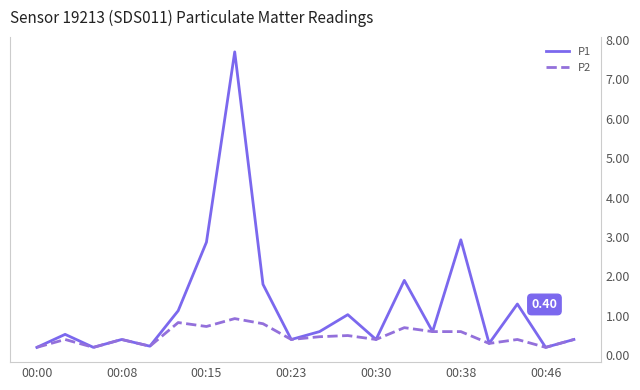

At which label does P2 reach its minimum?

00:00